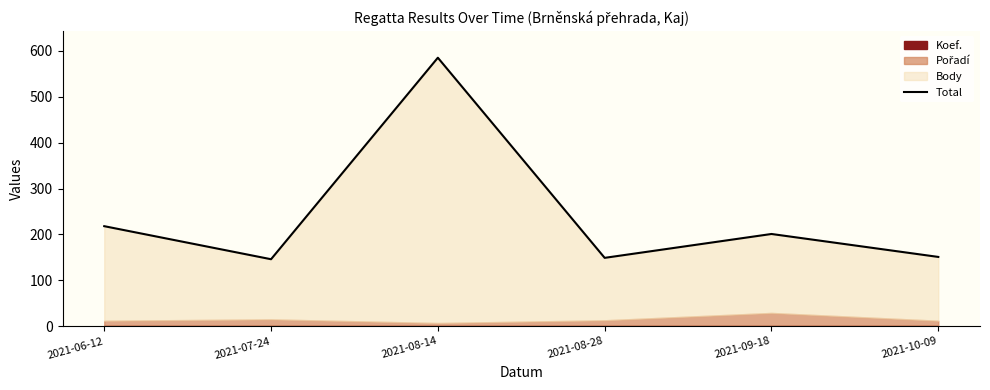

How many interior local valleys (lower than both neighbors) does the data have?

2